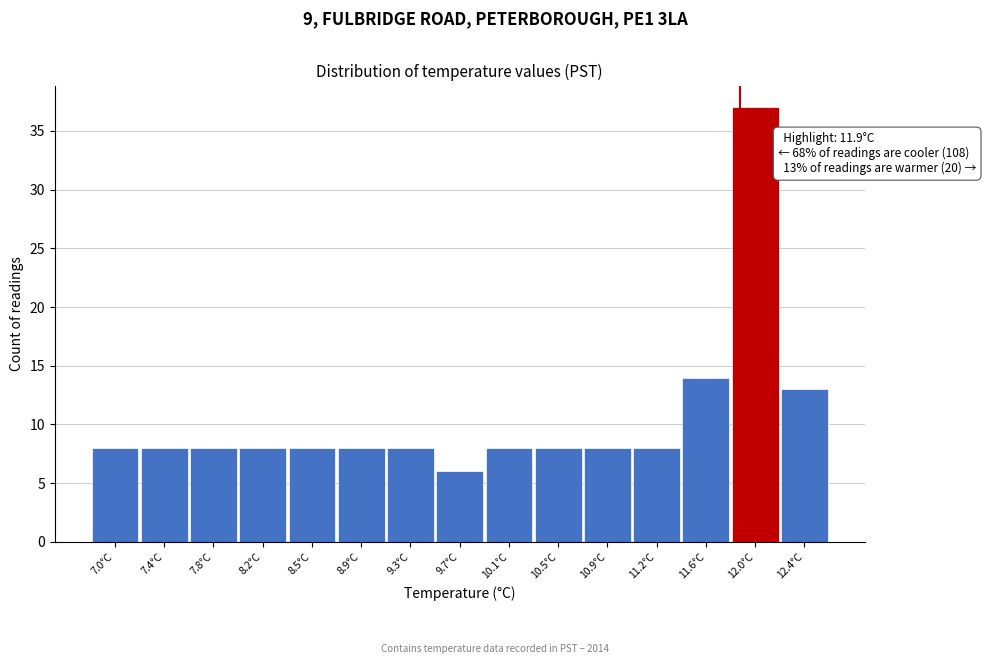

Over which range of the x-axis is the bar tallest?

11.85 to 12.20